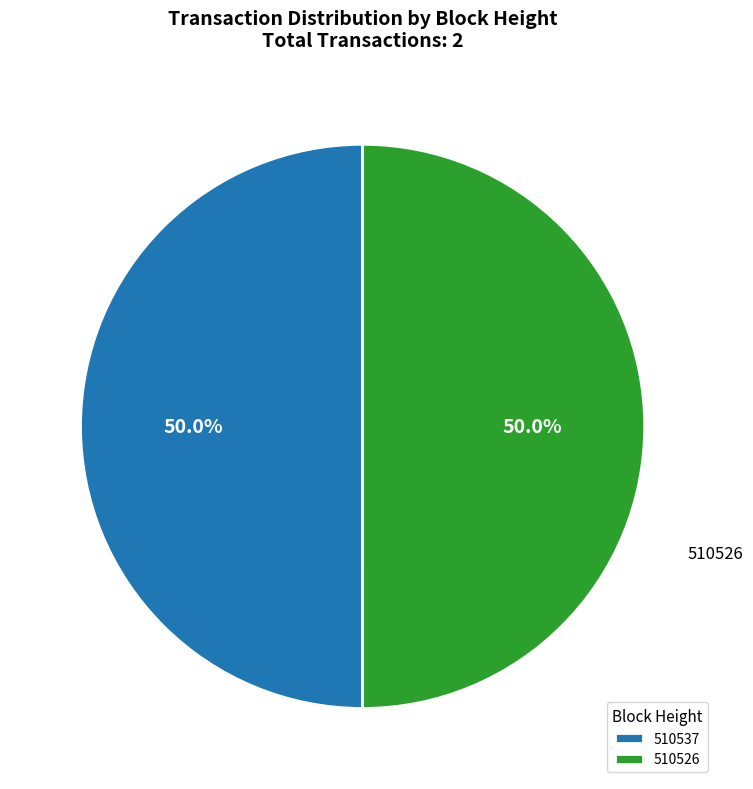

What is the ratio of the value at 510537 to the value at 510526?

1.0